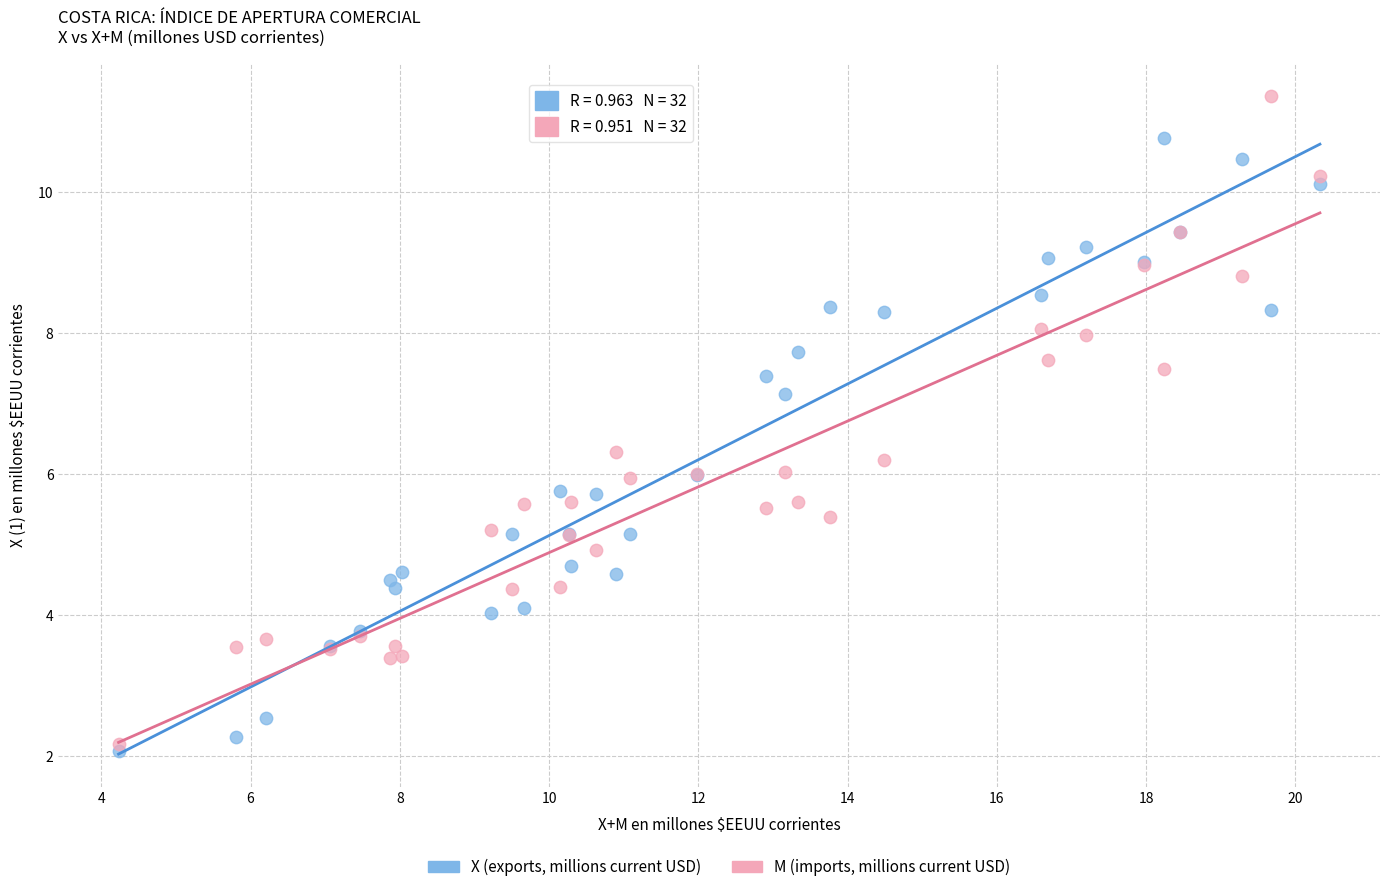

Which series contains the highest Y value?

M (imports, millions current USD)